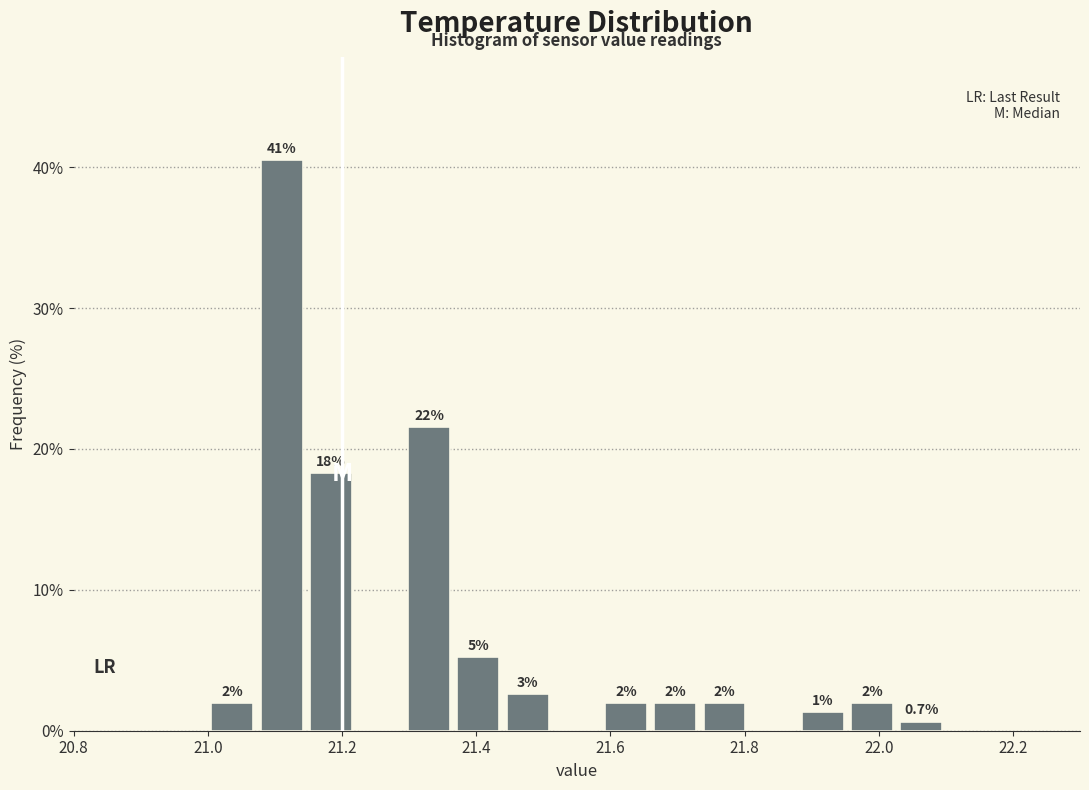

Around what value on the x-axis is the tallest bar? Give the approximate position of its centre, as read against the axis.

21.12